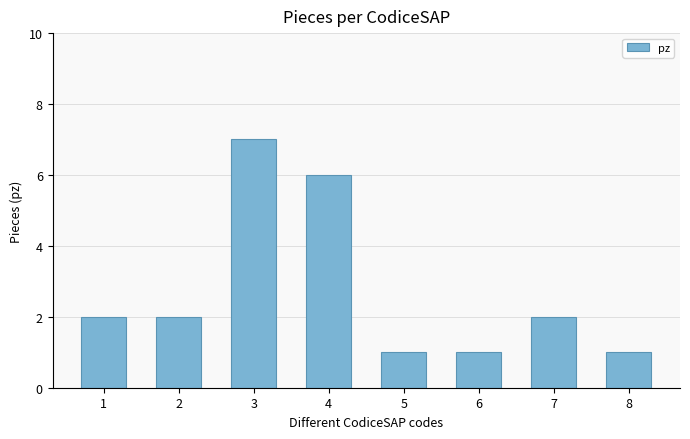

What is the maximum value shown in the chart?

7